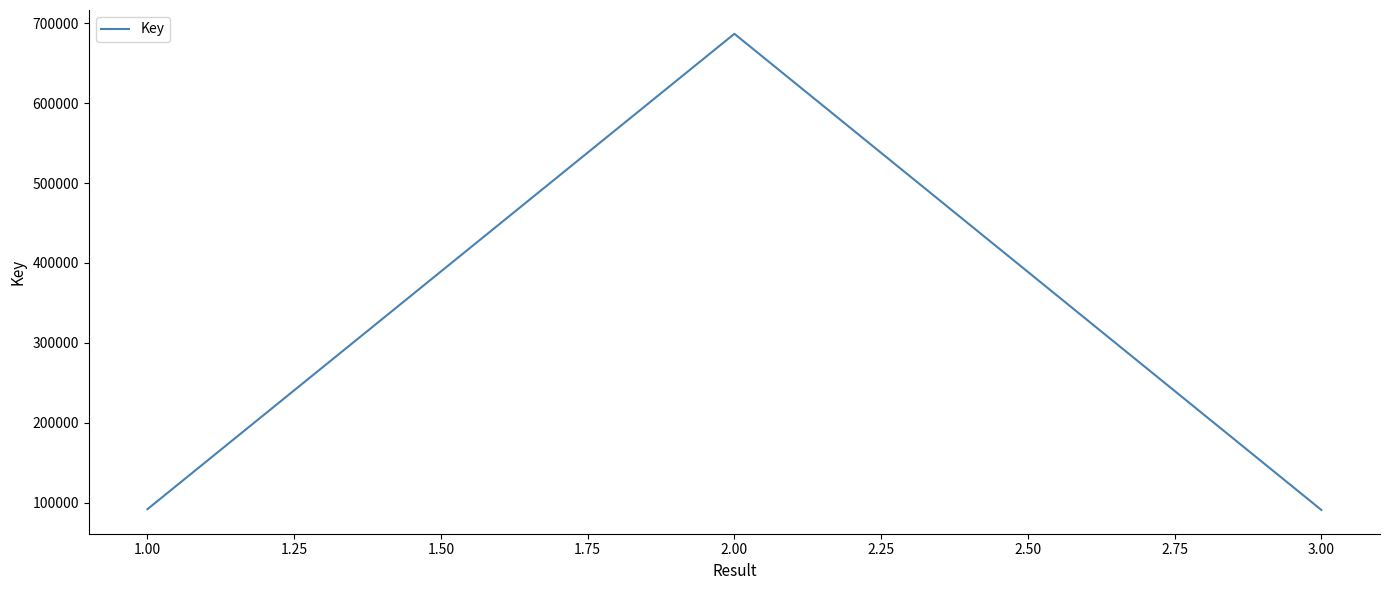

How many categories are shown in the chart?

3